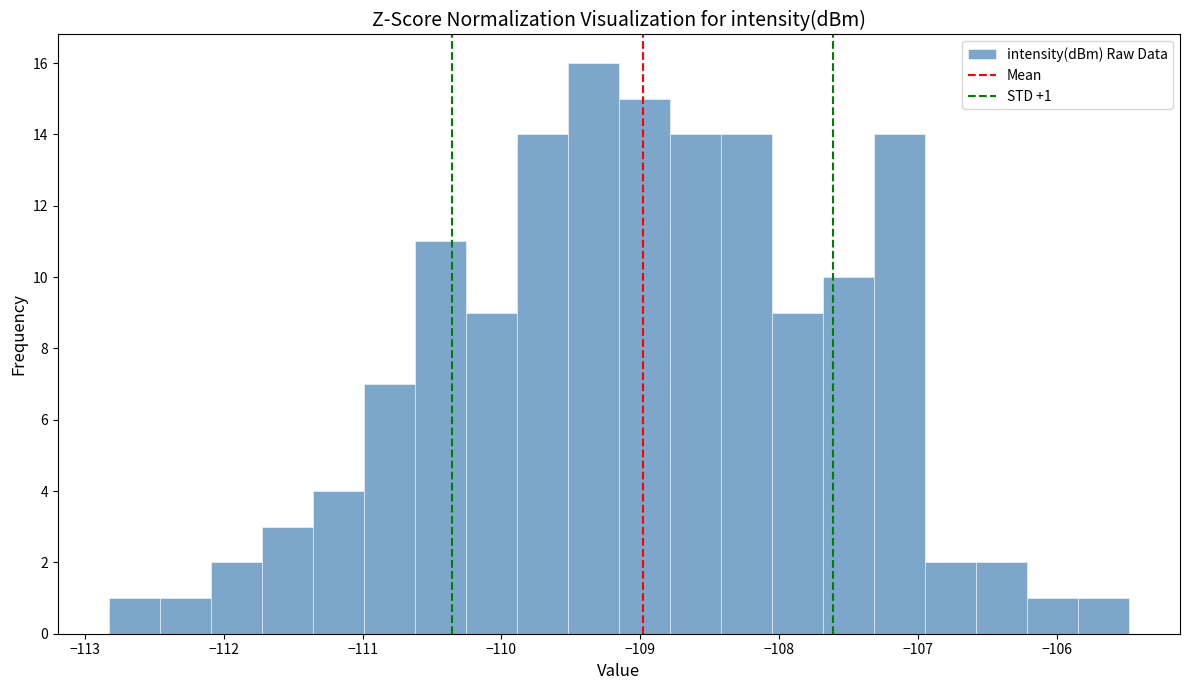

Around what value on the x-axis is the tallest bar? Give the approximate position of its centre, as read against the axis.

-109.3